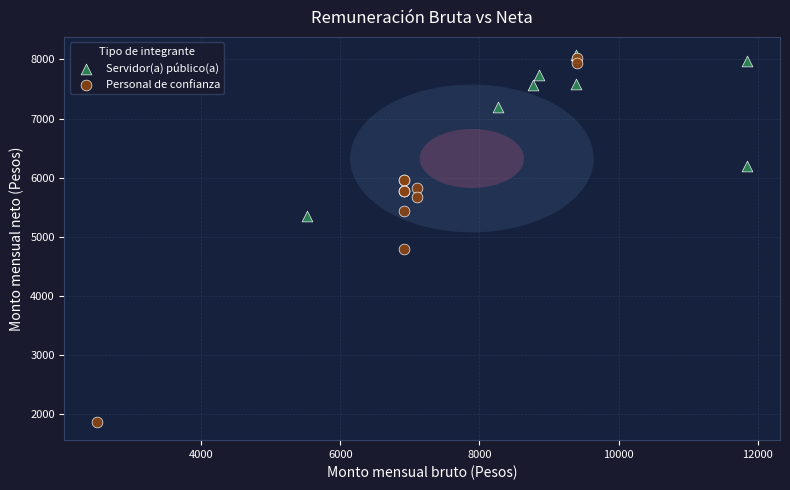

Which series contains the lowest Y value?

Personal de confianza